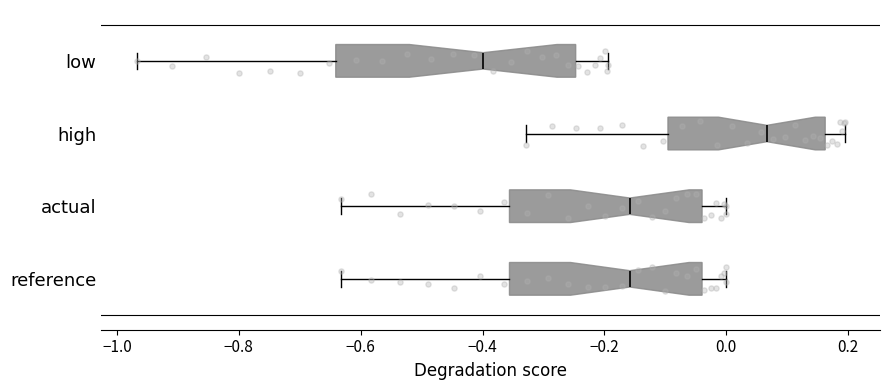

Reading bottom to top, transcribe this box plot: for each box, give where its median line is, the range the box spans, and where its two whiskers end, as read against the x-axis. The values are not printed on the chart, so give them approximately, as read against the axis.

reference: median -0.16, box -0.36 to -0.04, whiskers -0.64 to 0.00
actual: median -0.16, box -0.36 to -0.04, whiskers -0.64 to 0.00
high: median 0.06, box -0.10 to 0.16, whiskers -0.32 to 0.20
low: median -0.40, box -0.64 to -0.24, whiskers -0.96 to -0.20